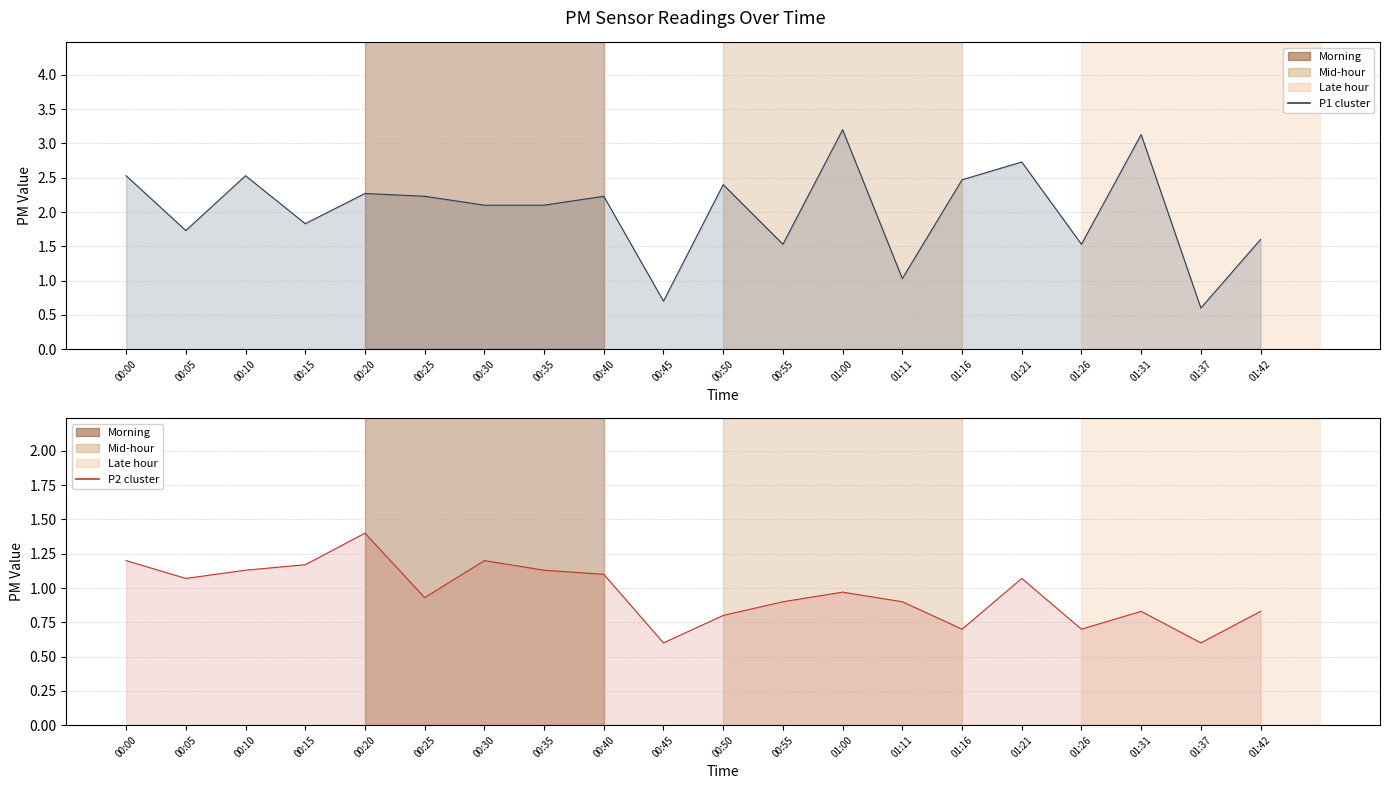

Is the value of P2 cluster at 01:11 greater than the value of P1 cluster at 01:37?

Yes